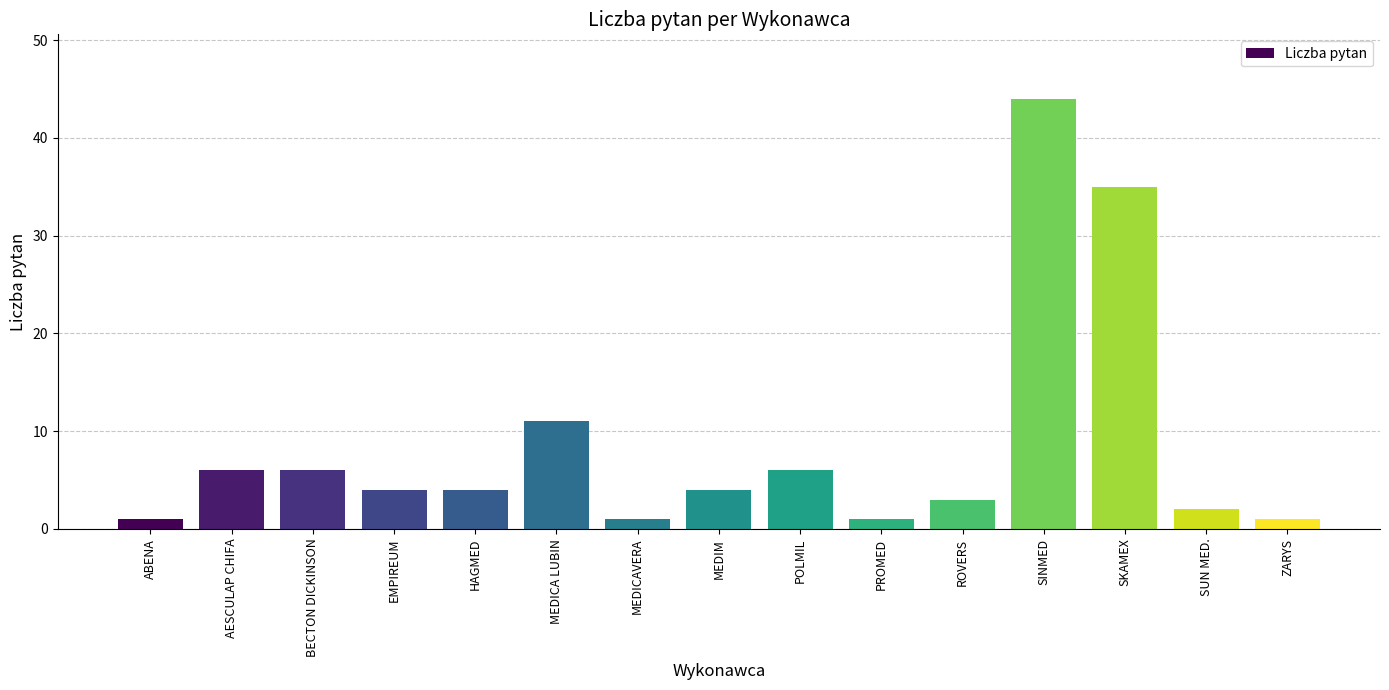

Reading left to right, list all the values displayed in this chart.

1	6	6	4	4	11	1	4	6	1	3	44	35	2	1